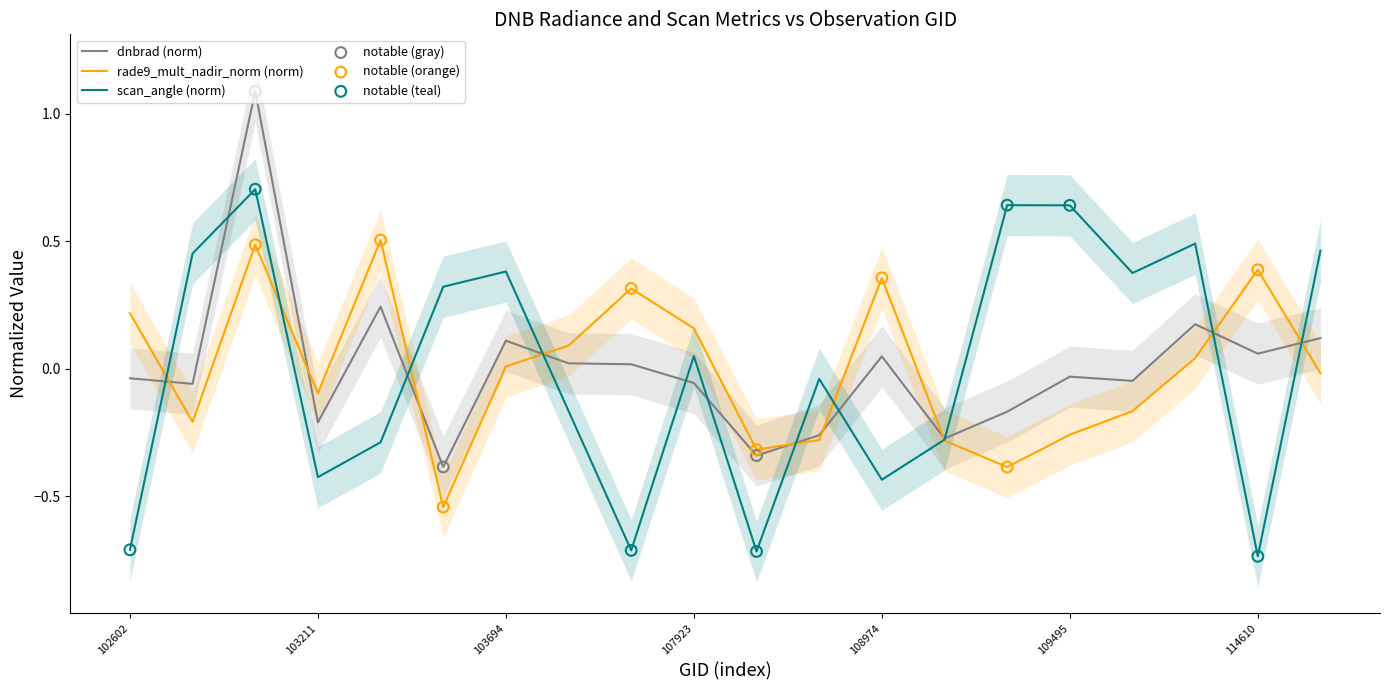

Which series has the largest Y range (max minus min)?

dnbrad